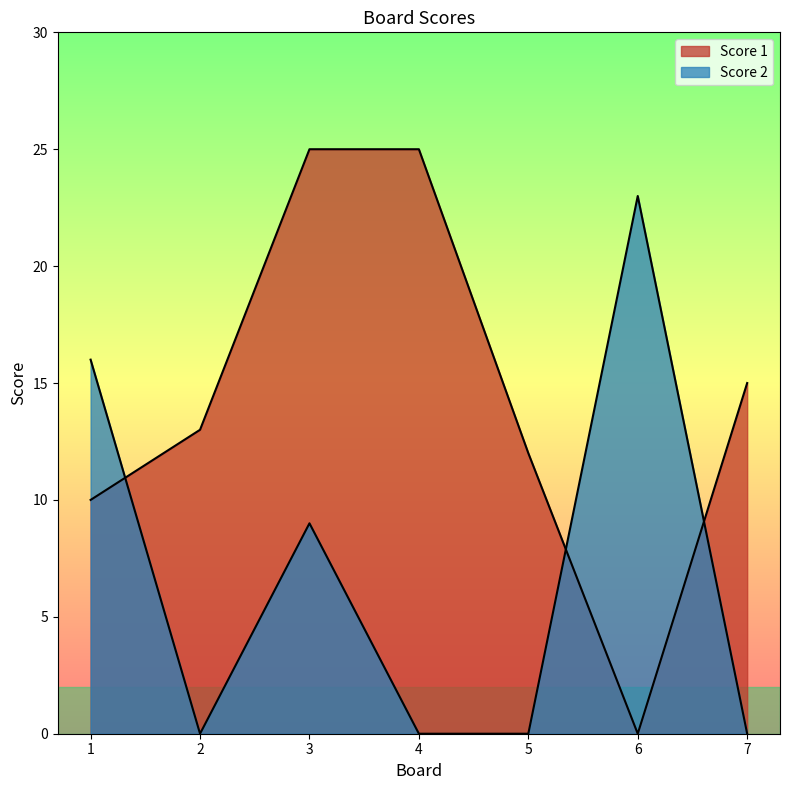

True or false: Score 1 and Score 2 cross at least once.

True